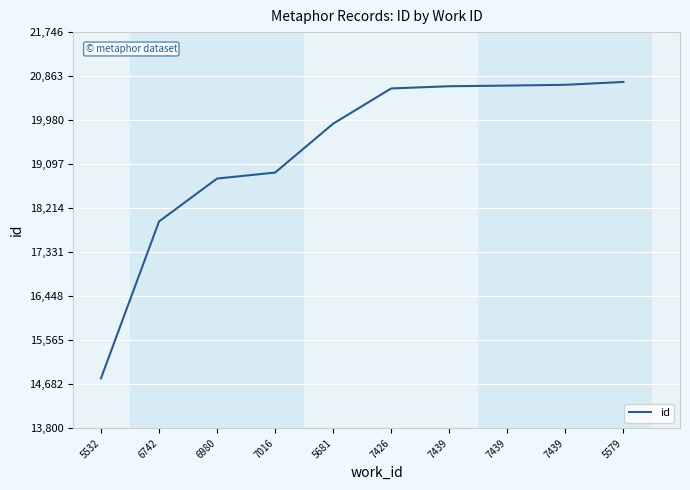

Does the chart have visible grid lines?

Yes